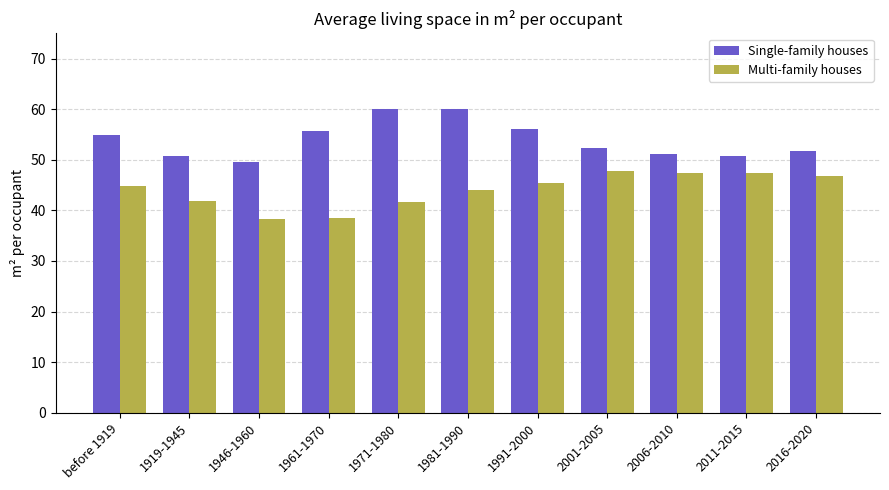

What is the maximum value shown in the chart?

60.1